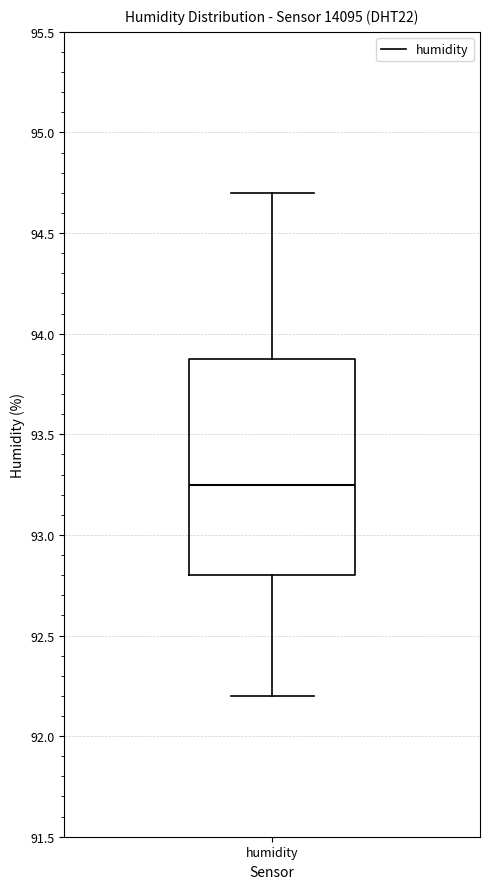

Read this box plot against the y-axis: the position of the median line, the range covered by the box, and the ends of both whiskers. The values are not printed on the chart, so give them approximately, as read against the axis.

median 93.25, box 92.80 to 93.90, whiskers 92.20 to 94.70